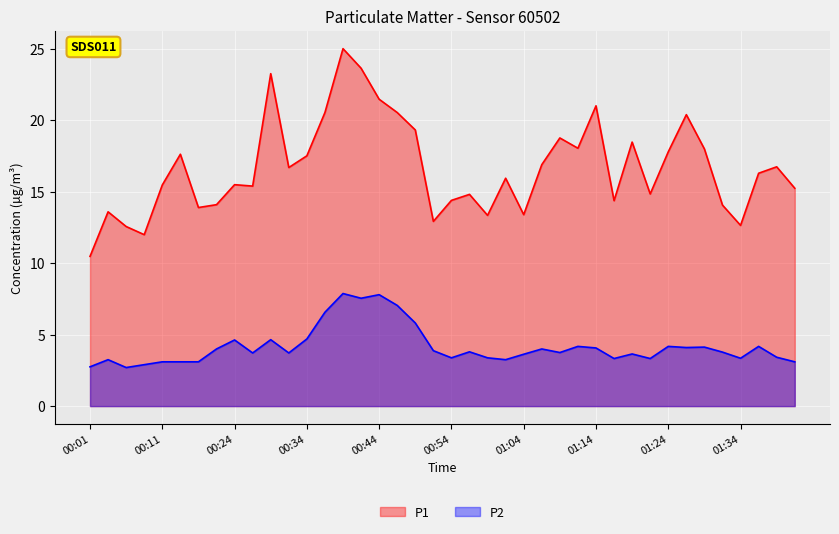

What is the value of the P1 point at the 34th from the left?

20.4